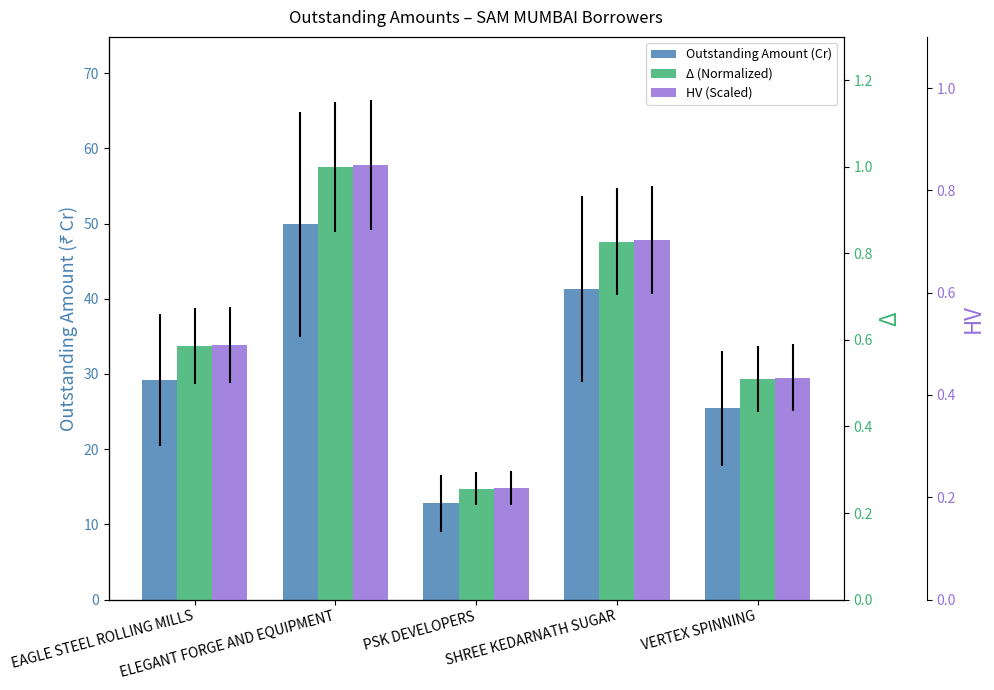

Between ELEGANT FORGE AND EQUIPMENT and EAGLE STEEL ROLLING MILLS, which is larger?

ELEGANT FORGE AND EQUIPMENT